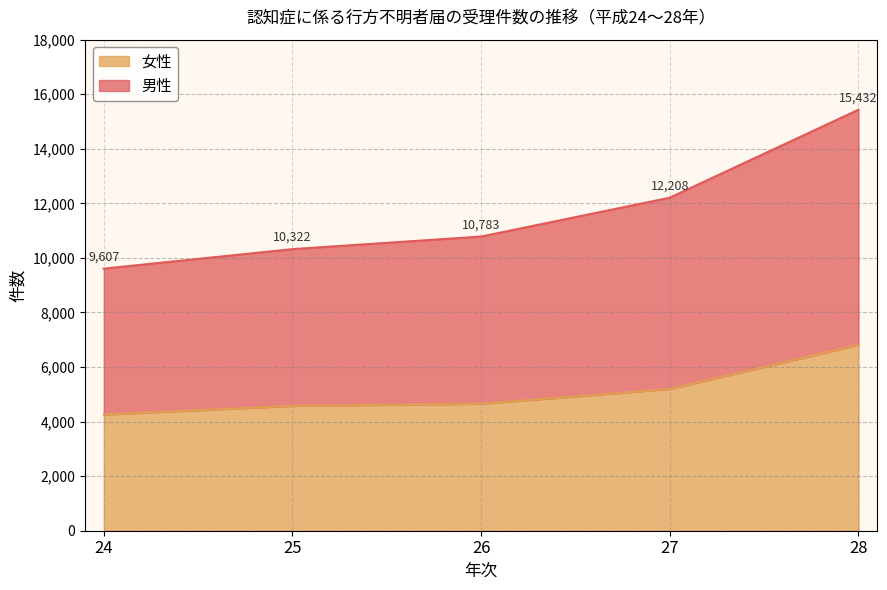

How many data points in 女性_data are less than 4653?

2